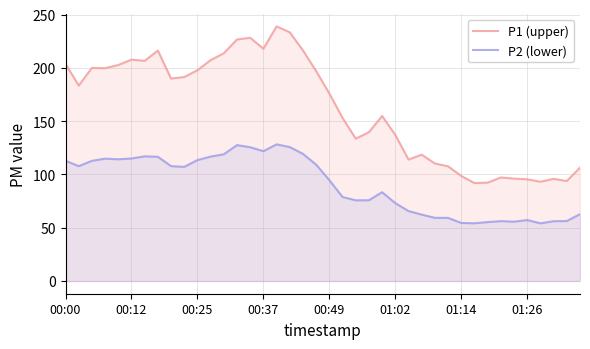

How many lines are shown in the chart?

2